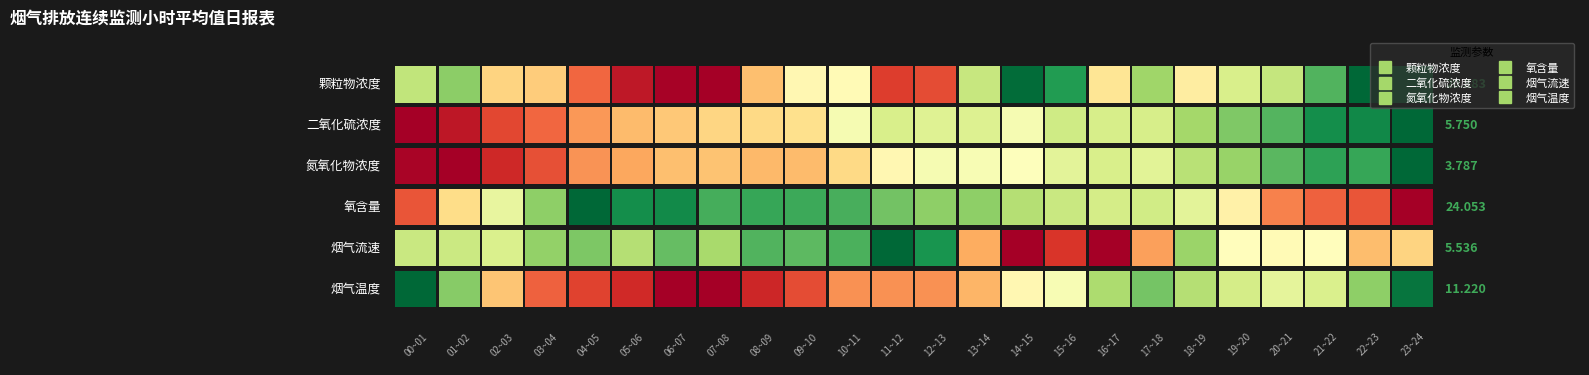

What is the minimum value shown in the chart?

3.6